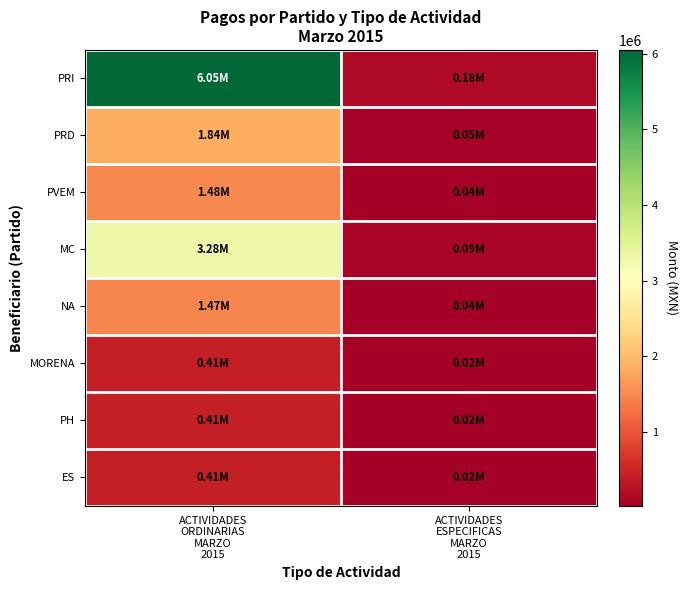

Reading left to right, transcribe all the data shown in this chart.

PRI: ACTIVIDADES
ORDINARIAS
MARZO
2015=6051067.2	ACTIVIDADES
ESPECIFICAS
MARZO
2015=182771.2
PRD: ACTIVIDADES
ORDINARIAS
MARZO
2015=1842306.9	ACTIVIDADES
ESPECIFICAS
MARZO
2015=48449.1
PVEM: ACTIVIDADES
ORDINARIAS
MARZO
2015=1481939.0	ACTIVIDADES
ESPECIFICAS
MARZO
2015=36948.0
MC: ACTIVIDADES
ORDINARIAS
MARZO
2015=3280251.0	ACTIVIDADES
ESPECIFICAS
MARZO
2015=94340.9
NA: ACTIVIDADES
ORDINARIAS
MARZO
2015=1474186.0	ACTIVIDADES
ESPECIFICAS
MARZO
2015=36700.6
MORENA: ACTIVIDADES
ORDINARIAS
MARZO
2015=413916.7	ACTIVIDADES
ESPECIFICAS
MARZO
2015=20695.8
PH: ACTIVIDADES
ORDINARIAS
MARZO
2015=413916.7	ACTIVIDADES
ESPECIFICAS
MARZO
2015=20695.8
ES: ACTIVIDADES
ORDINARIAS
MARZO
2015=413916.7	ACTIVIDADES
ESPECIFICAS
MARZO
2015=20695.8